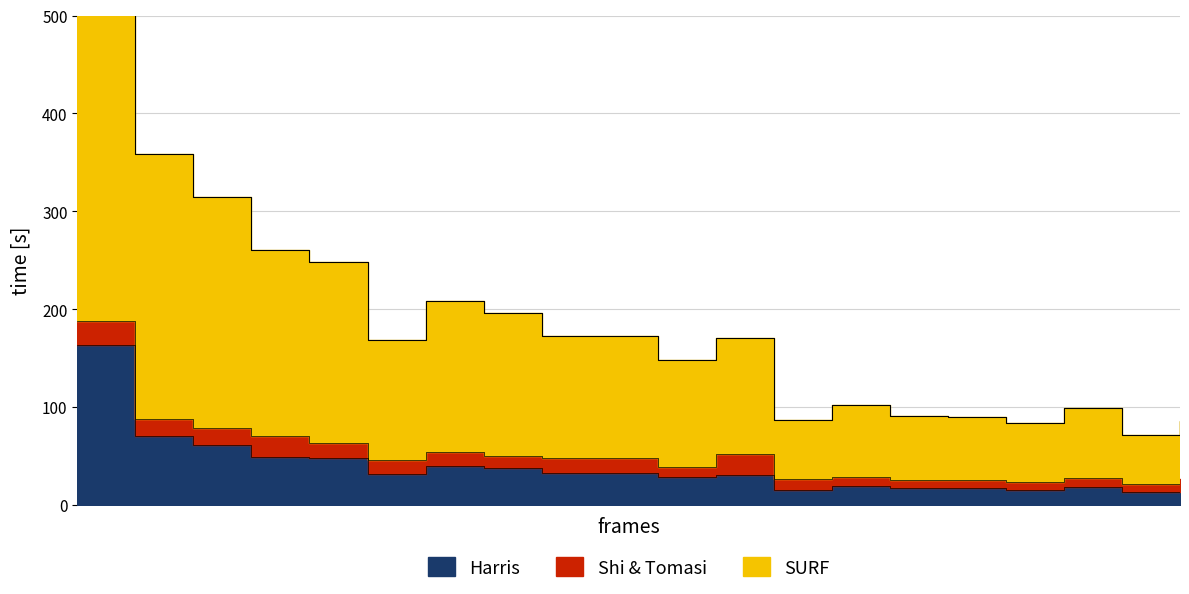

True or false: cnts and rate_x1e4 intersect in this chart.

False